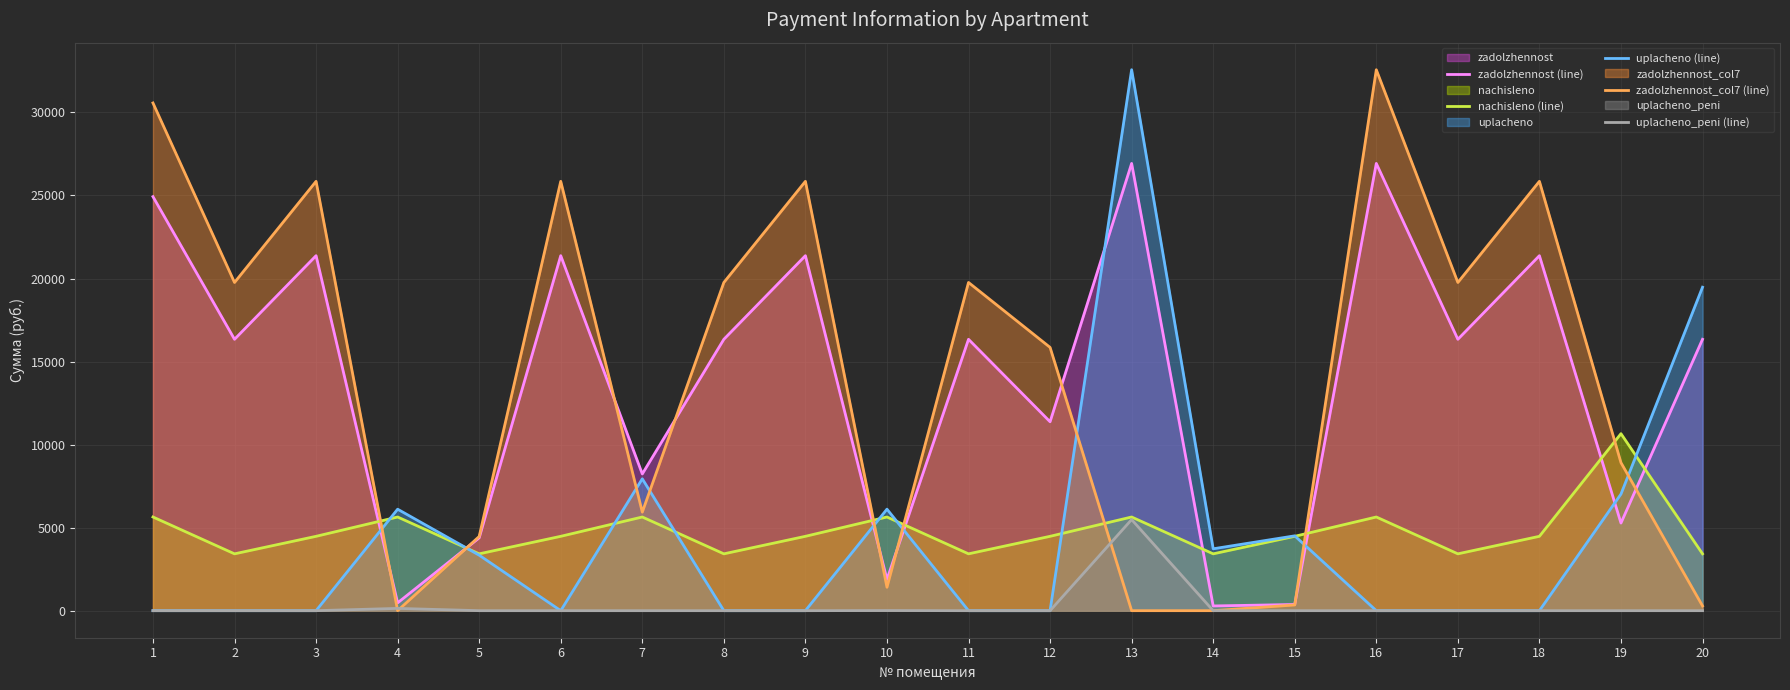

How many interior local peaks does the uplacheno (line) series have?

5